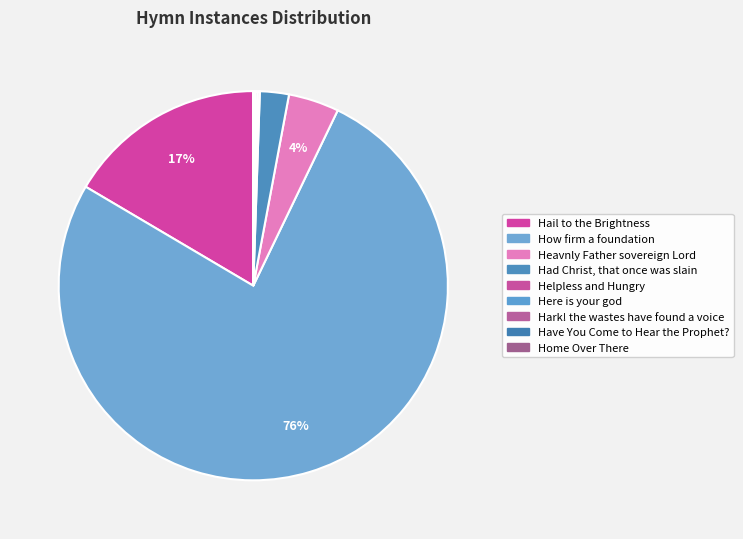

Combined, what portion of the pie is Hark! the wastes have found a voice and Heavnly Father sovereign Lord?

4.3%